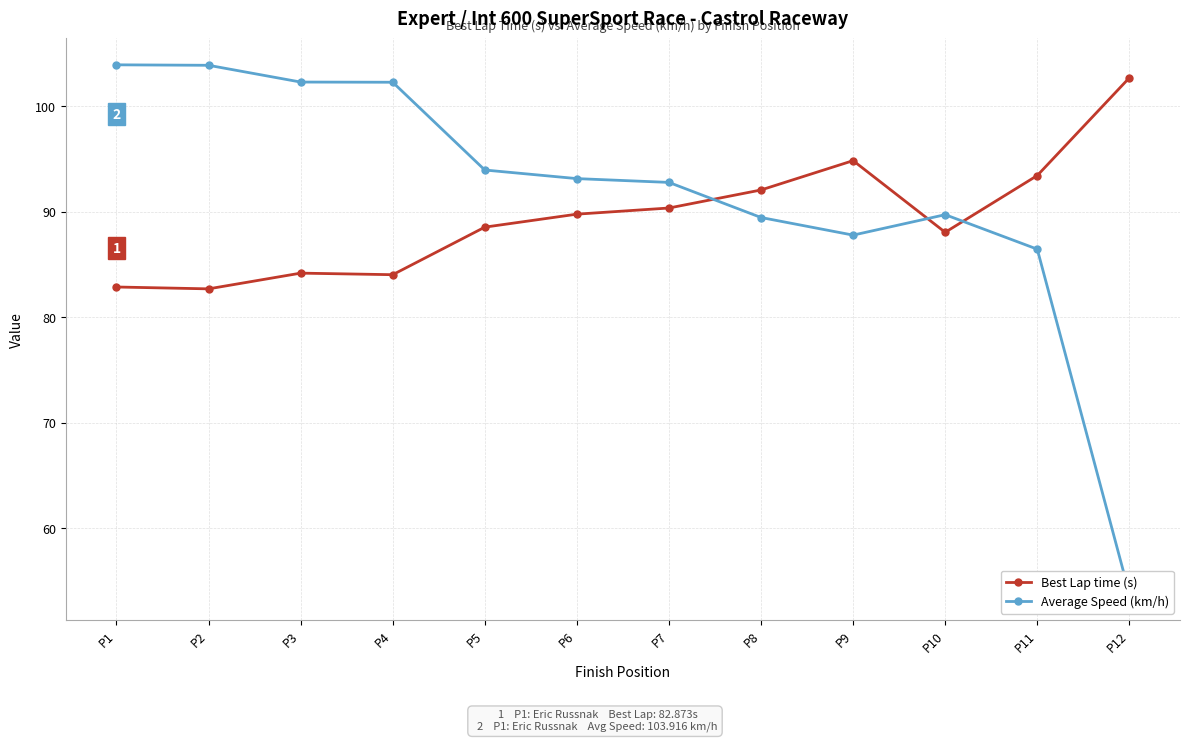

Rank the categories by Average Speed (km/h) value from lowest to highest.

P12, P11, P9, P8, P10, P7, P6, P5, P4, P3, P2, P1